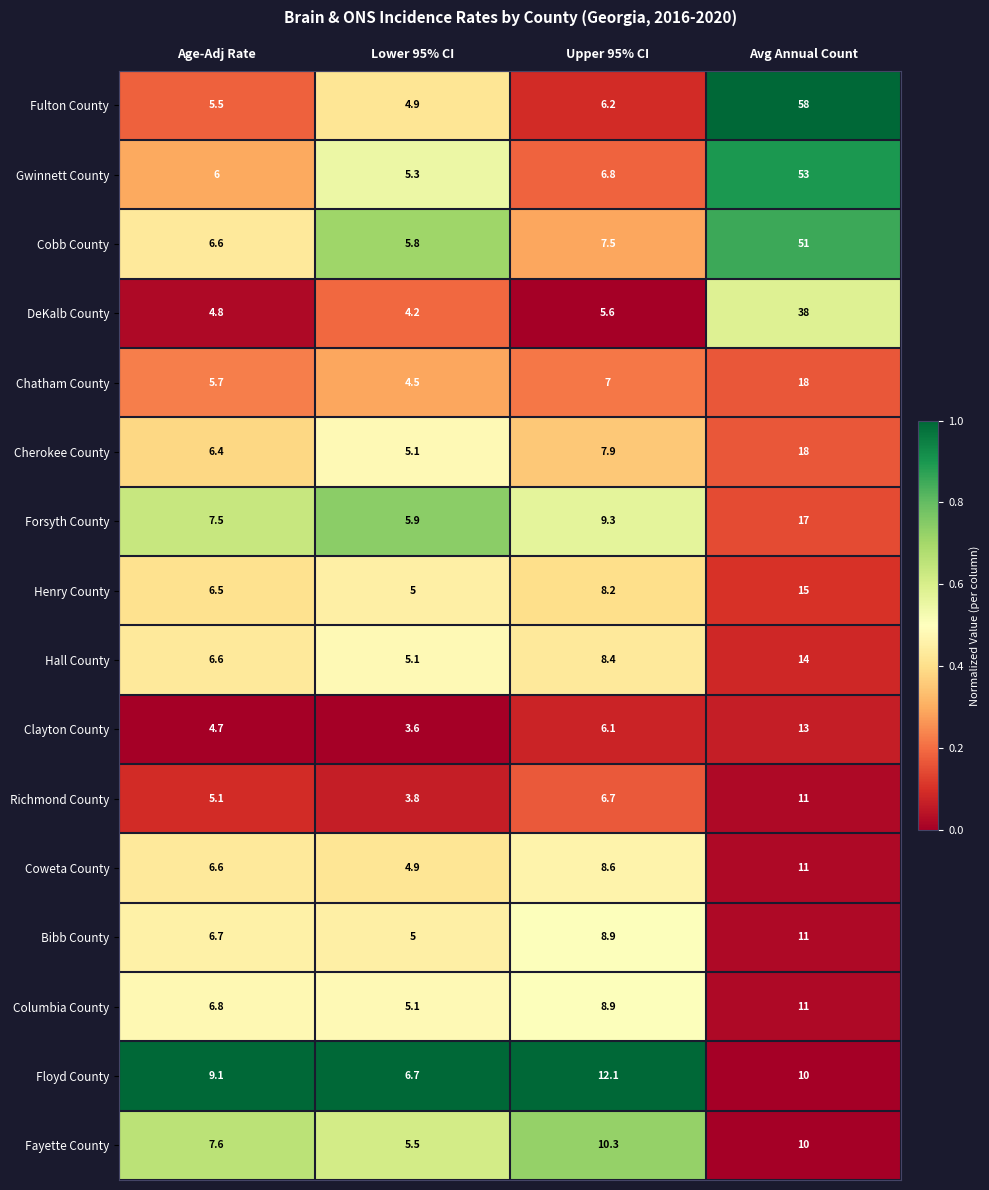

The value of Columbia County at Lower 95% CI is 6.8. True or false?

False